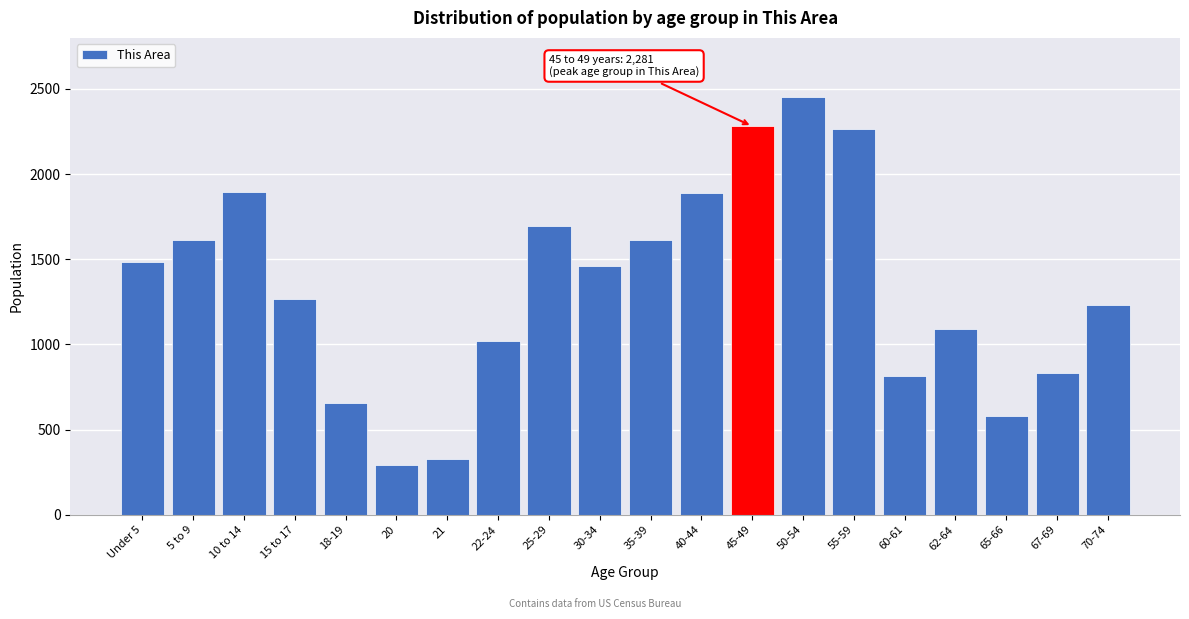

Read the value at 21.

327